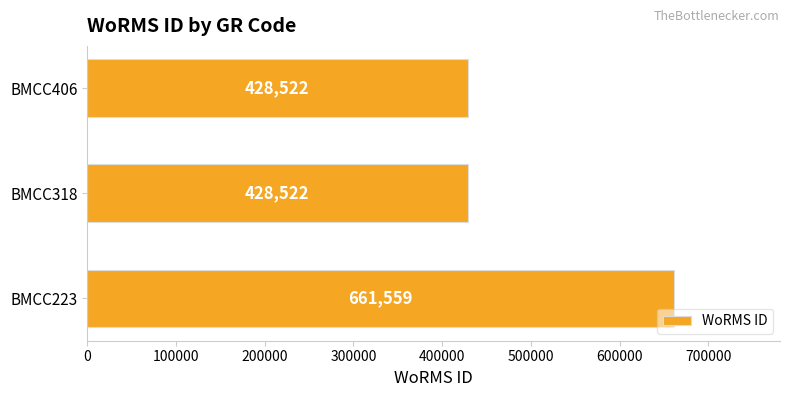

Which has a higher value, BMCC406 or BMCC223?

BMCC223